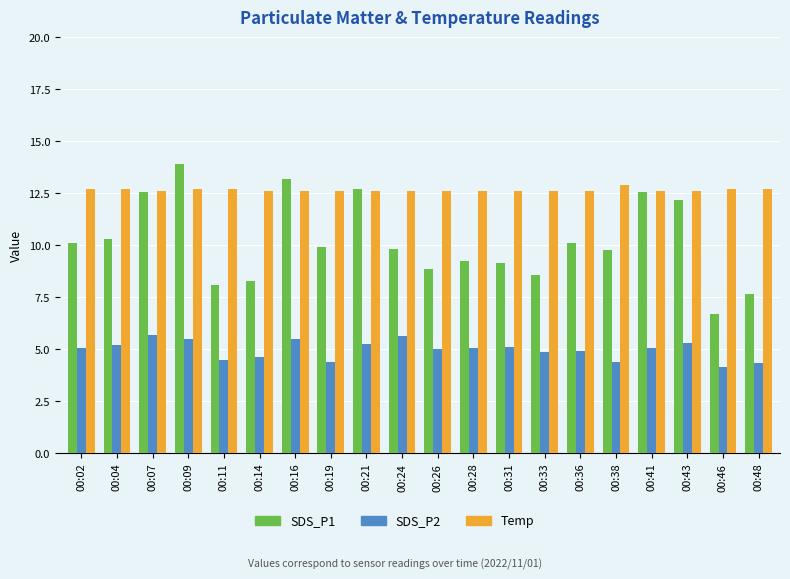

Between 00:09 and 00:38, which series saw the biggest shift?

SDS_P1